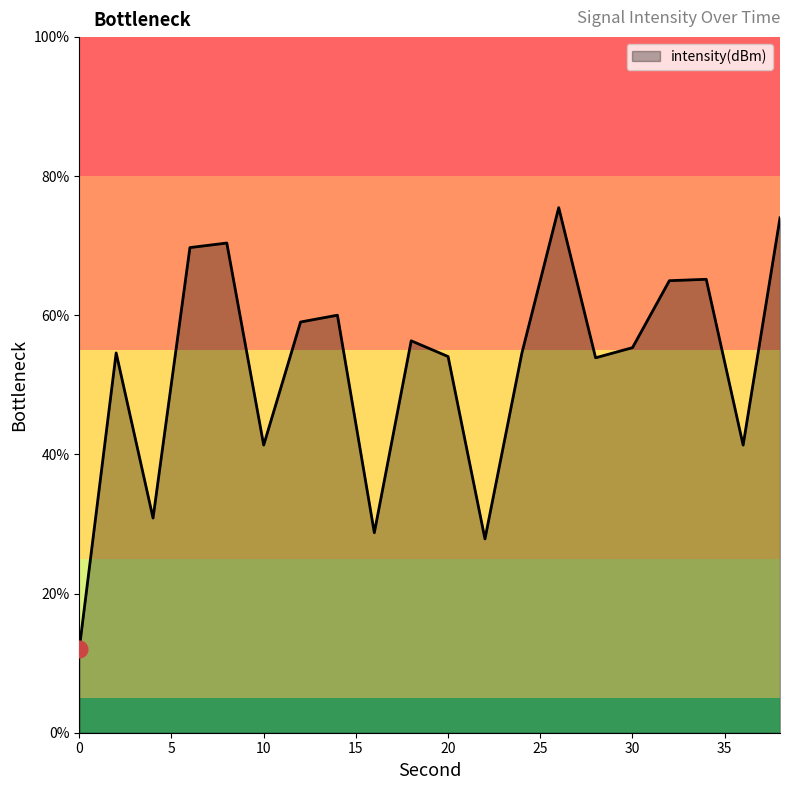

What is the maximum value shown in the chart?

75.5